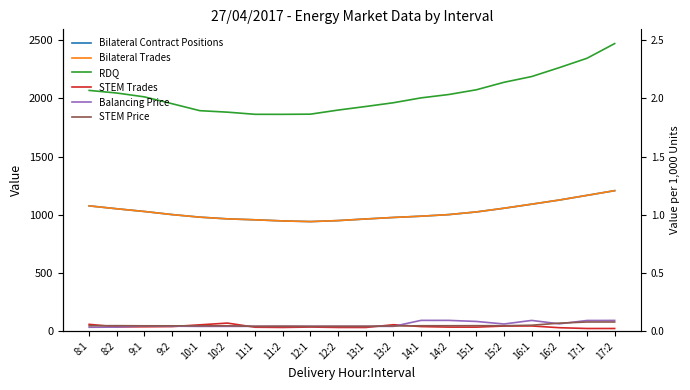

How many values in the Balancing Price series exceed 41?

10